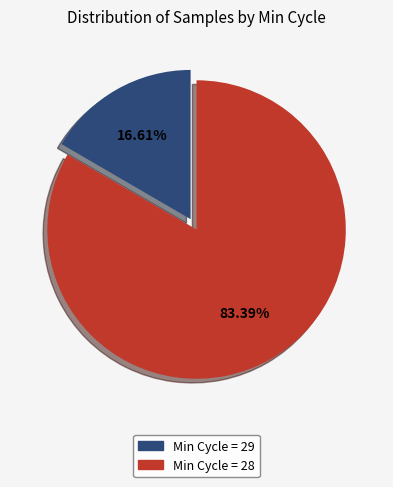

Is there any slice that represents more than half of the pie?

Yes